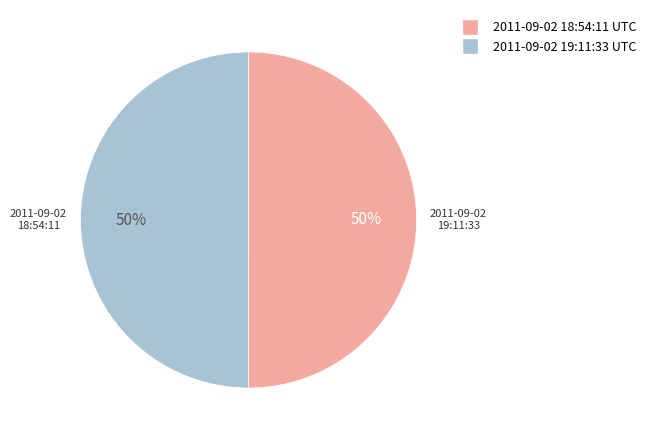

To the nearest percent, what is the average slice percentage?

50%